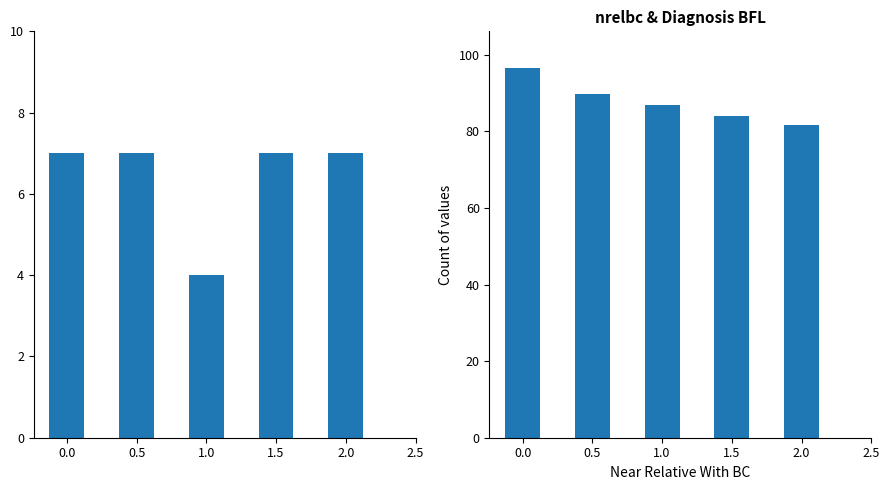

How many data points in Best Speed are less than 86?

2